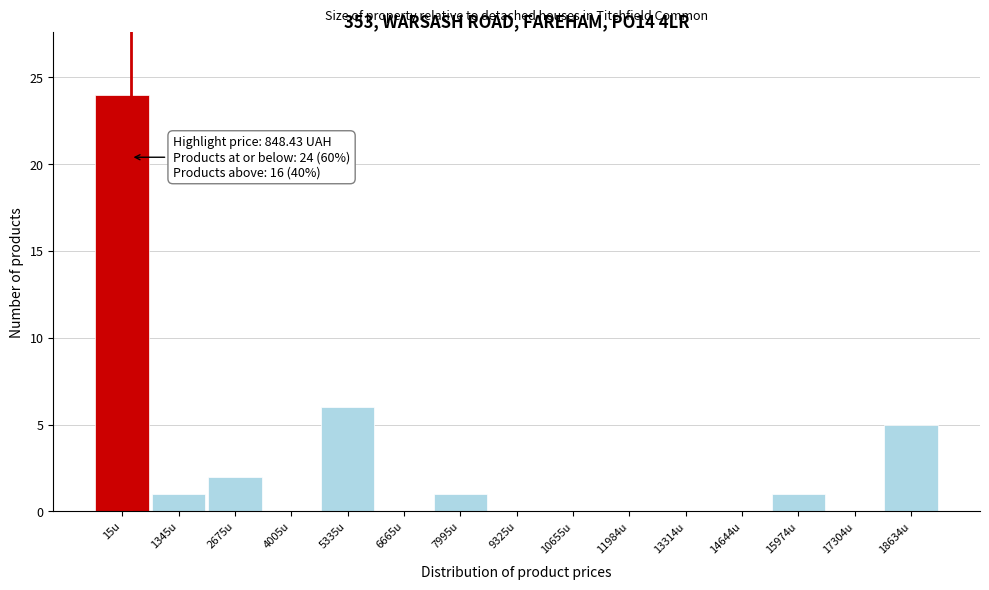

Reading left to right, transcribe all the data shown in this chart.

15u=24	1345u=1	2675u=2	4005u=0	5335u=6	6665u=0	7995u=1	9325u=0	10655u=0	11984u=0	13314u=0	14644u=0	15974u=1	17304u=0	18634u=5